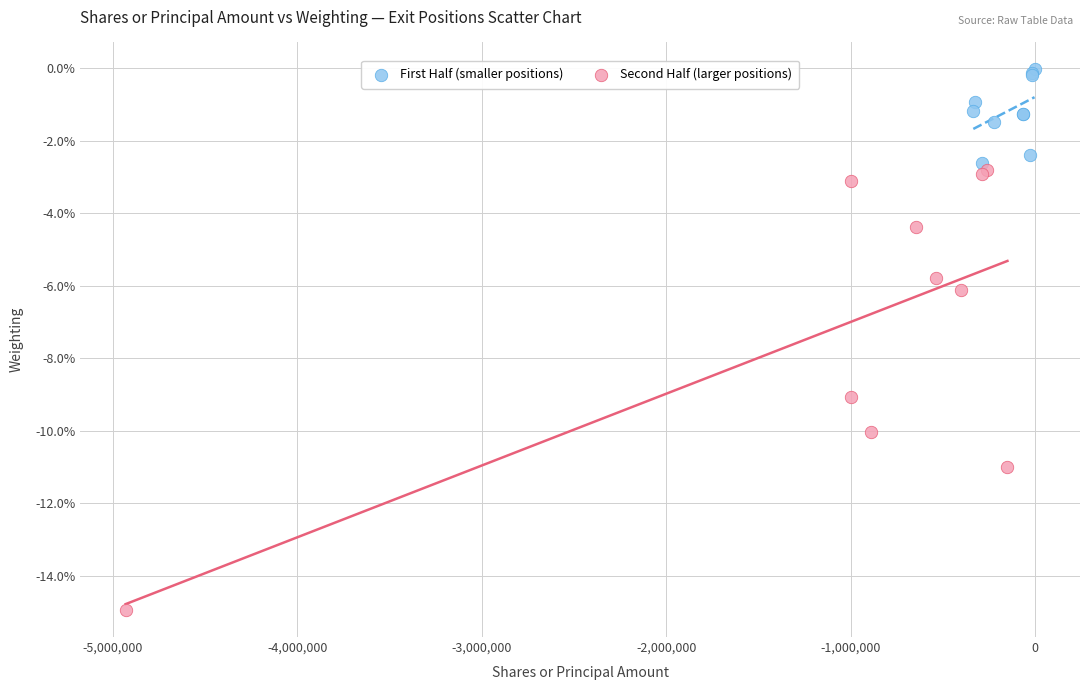

Which series has the largest Y range (max minus min)?

Second Half (larger positions)